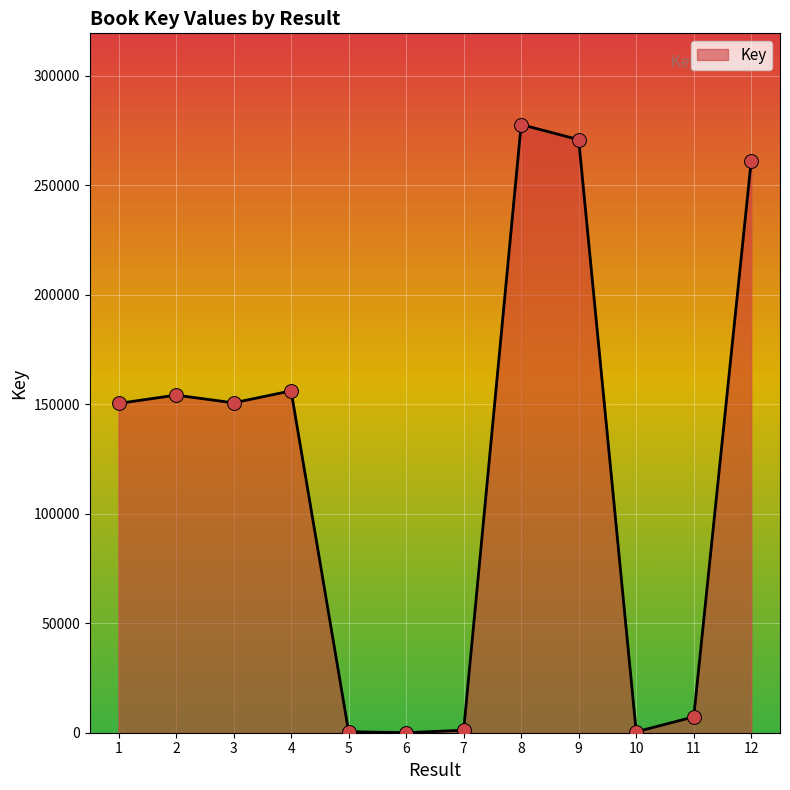

What is the change in value from 4 to 9?

+114678